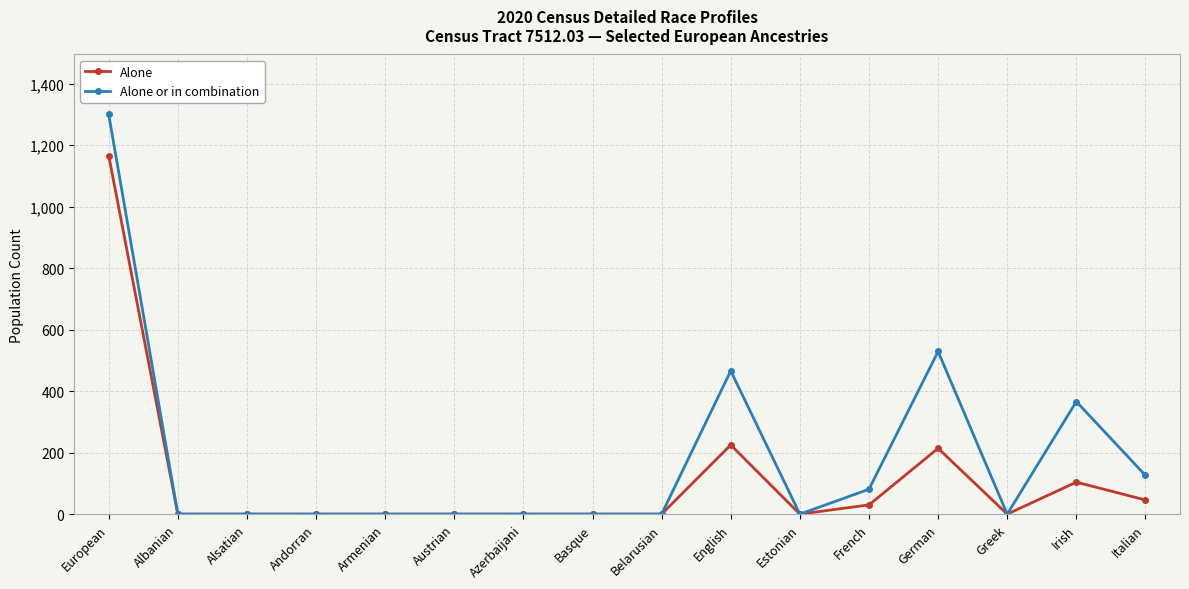

Is this an area chart (filled region under the line)?

No